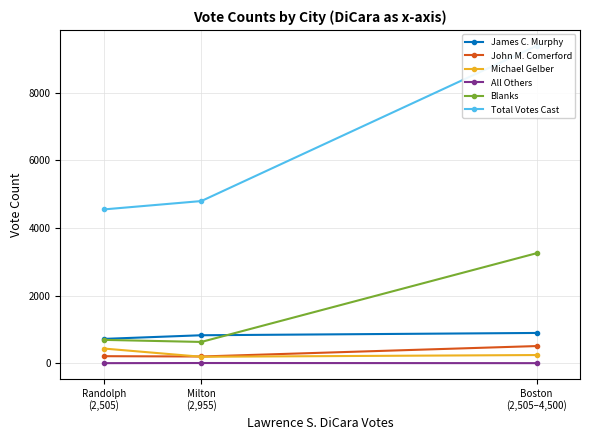

Rank the series at Randolph
(2,505) from lowest to highest value.

All Others, John M. Comerford, Michael Gelber, Blanks, James C. Murphy, Total Votes Cast